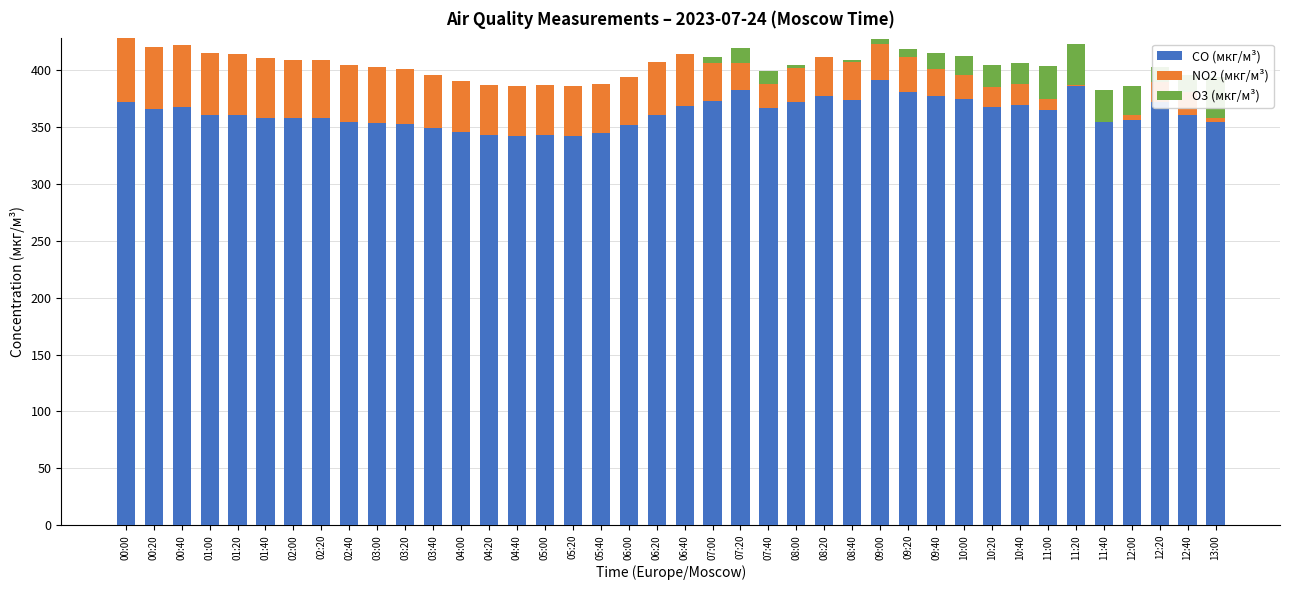

Rank the categories by NO2 (мкг/м³) value from highest to lowest.

00:00, 00:20, 00:40, 01:00, 01:20, 01:40, 02:20, 02:00, 02:40, 03:00, 03:20, 06:20, 03:40, 06:40, 04:00, 05:00, 04:20, 04:40, 05:20, 05:40, 06:00, 08:20, 07:00, 08:40, 09:00, 09:20, 08:00, 09:40, 07:20, 10:00, 07:40, 12:40, 10:40, 10:20, 12:20, 11:00, 12:00, 13:00, 11:20, 11:40